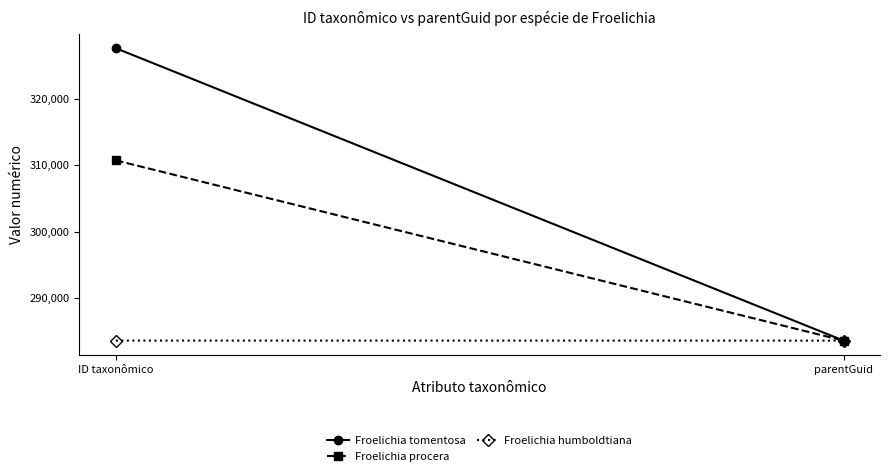

Between parentGuid and ID taxonômico, which is larger?

ID taxonômico